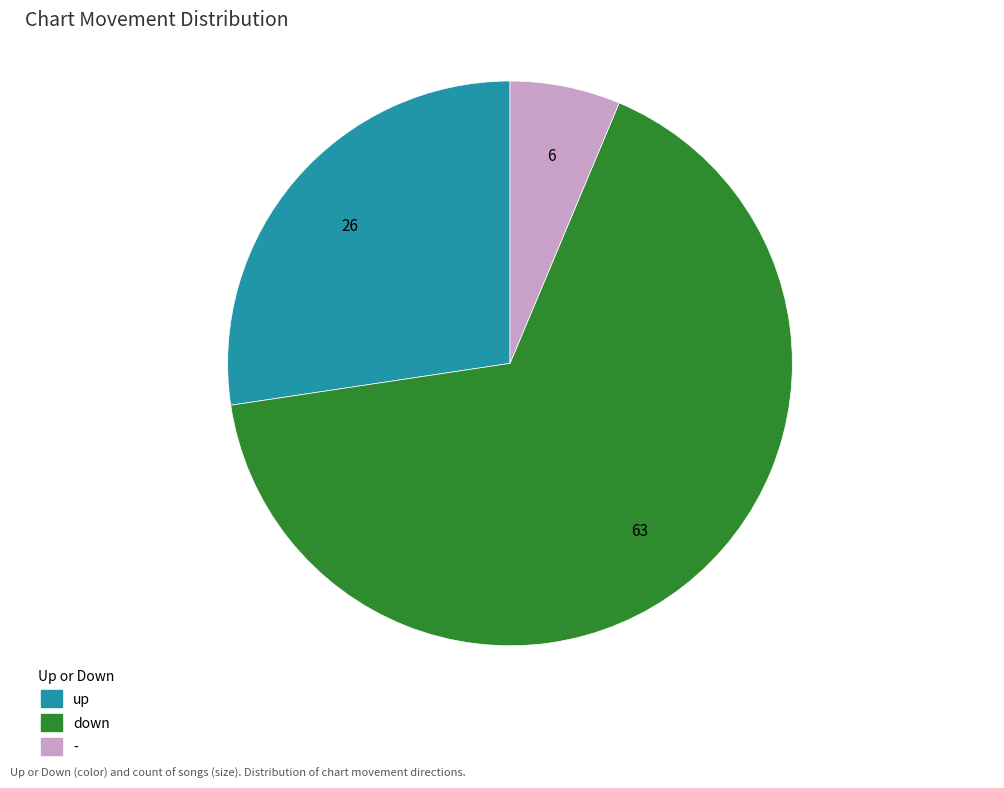

Combined, do down and up account for over 50%?

Yes